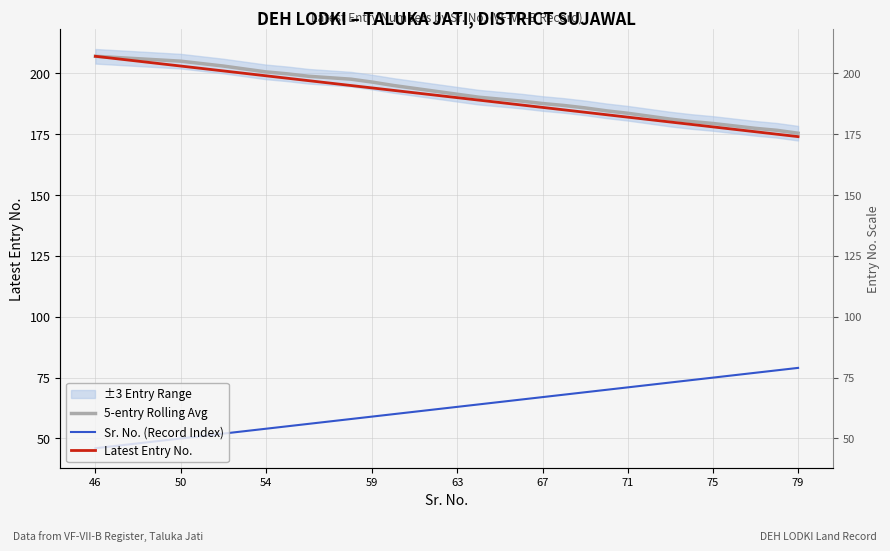

How many values in the Sr. No. (Record Index) series are below 63?

16